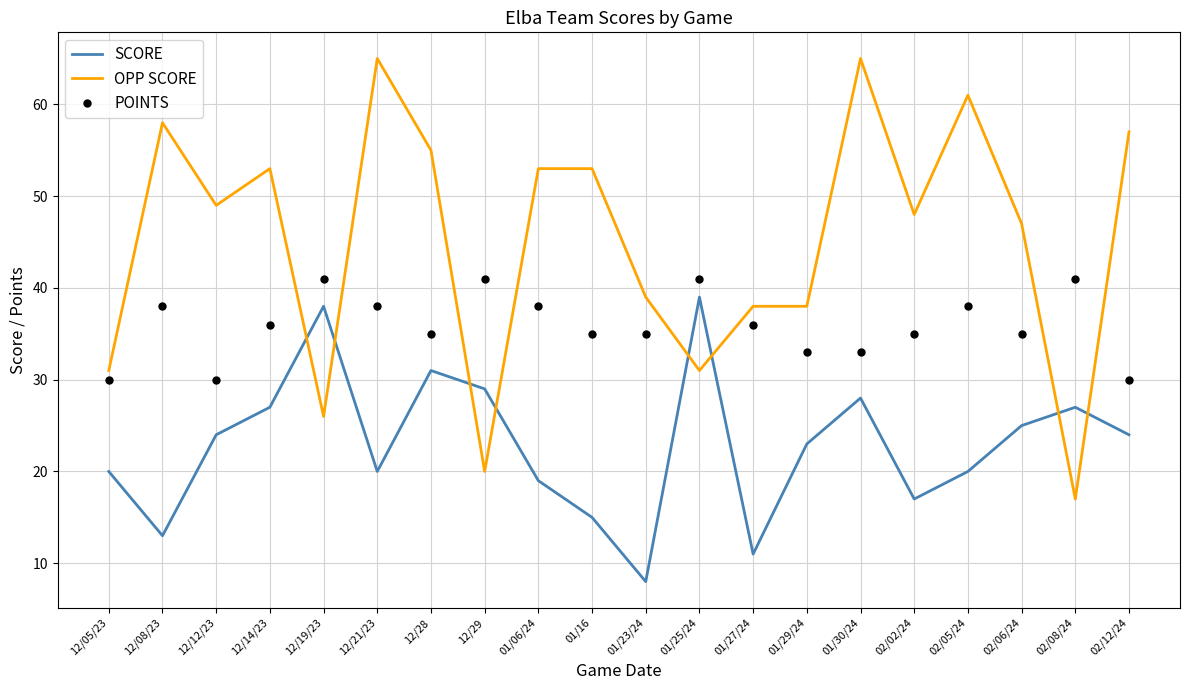

What is the lowest value of the POINTS series?

30